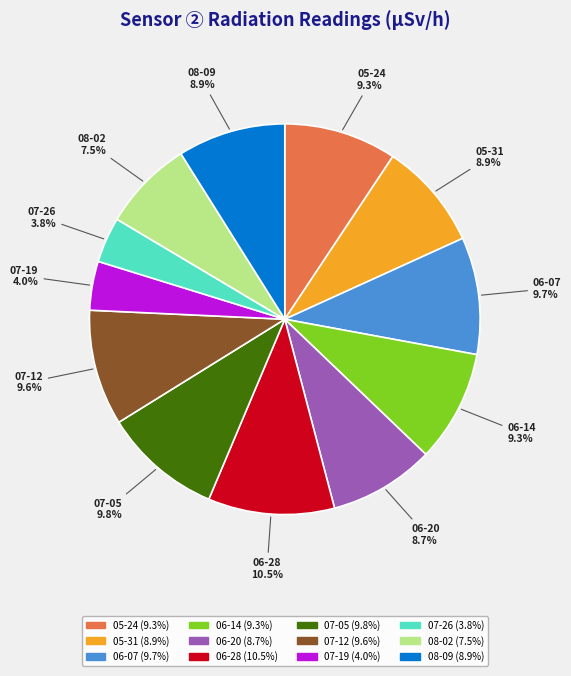

Which category has the biggest portion of the pie?

06-28